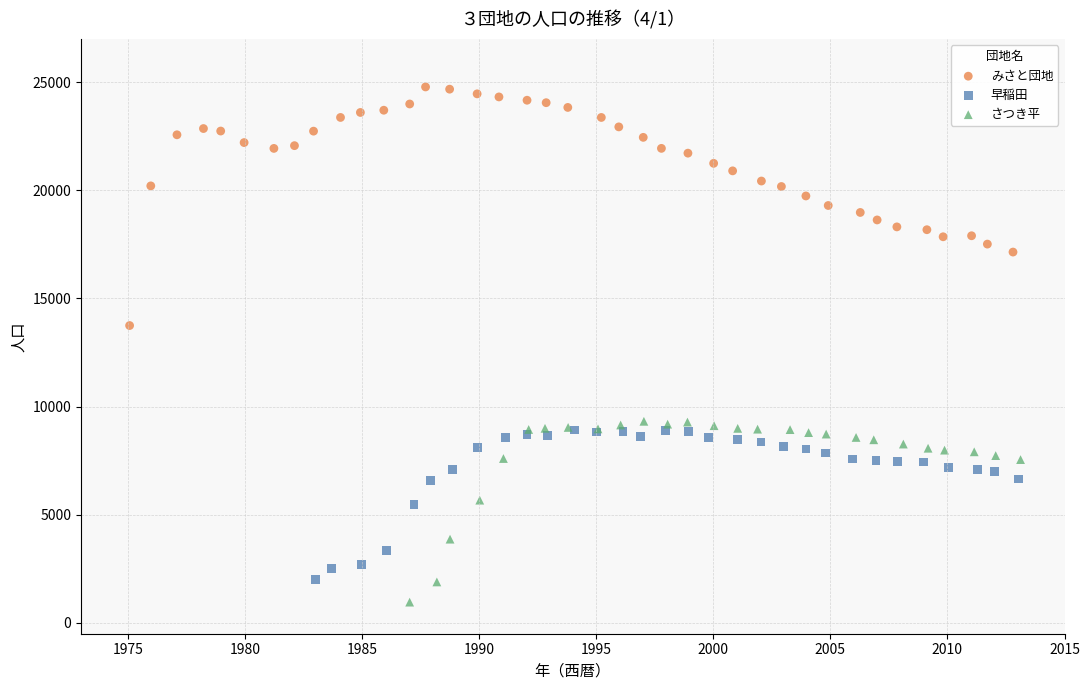

Which series reaches the maximum Y coordinate?

みさと団地